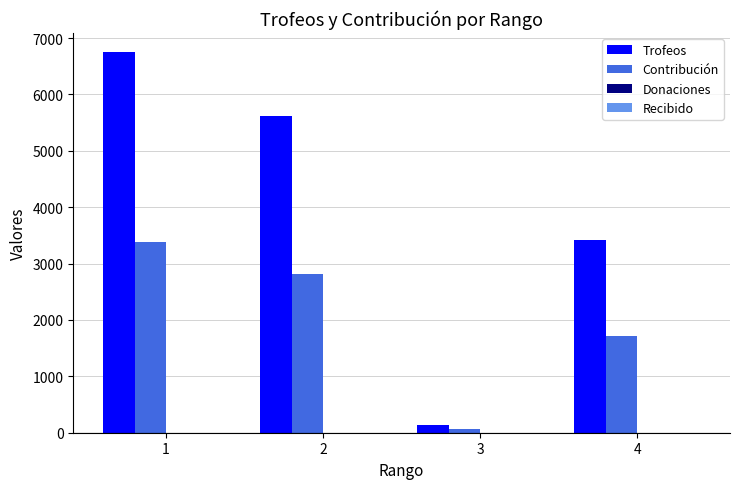

What value does the Trofeos series have at 4?

3419